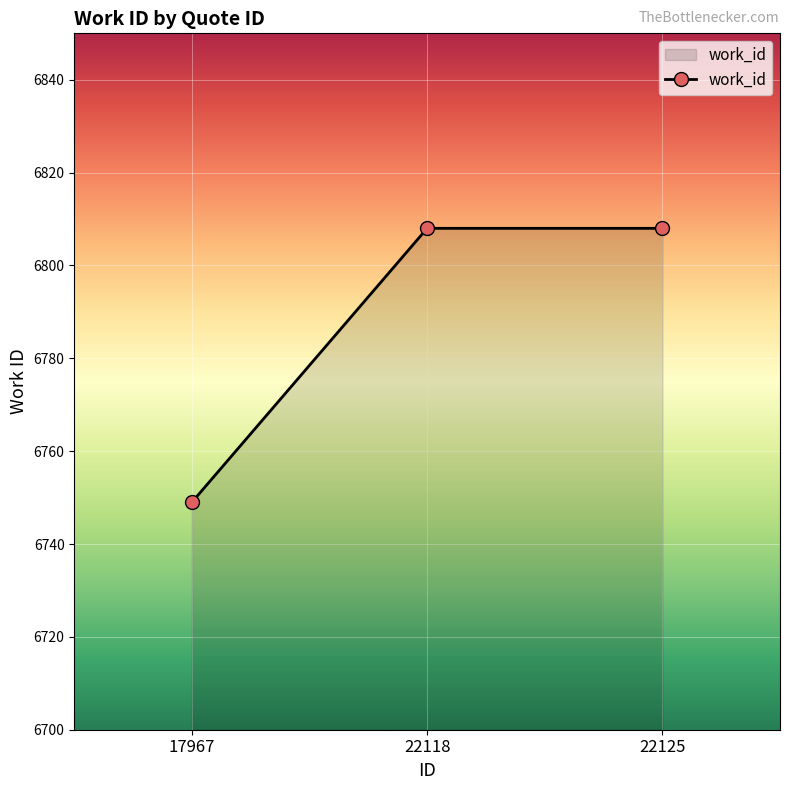

What is the approximate value at 22125, to the nearest 10?

6810